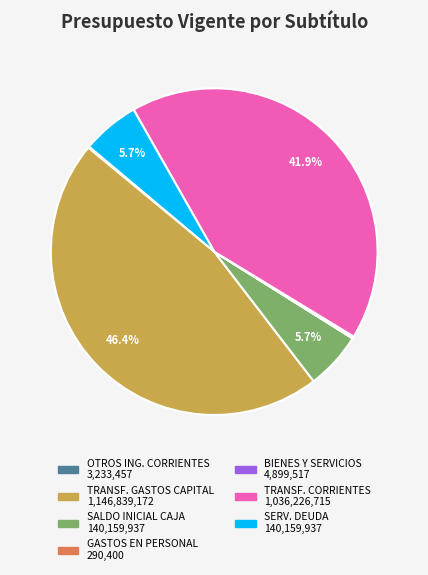

Is there any slice that represents more than half of the pie?

No